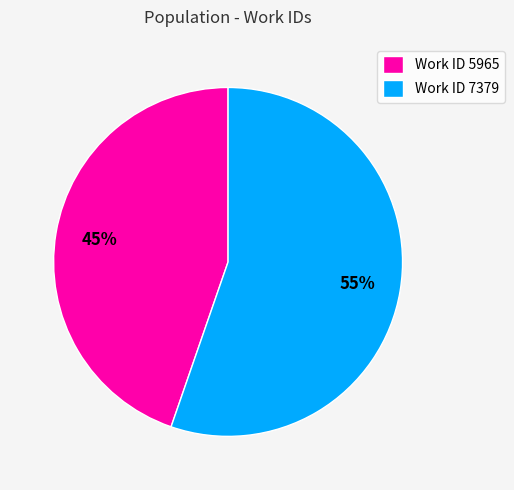

Do Work ID 5965 and Work ID 7379 together represent more than half of the pie?

Yes